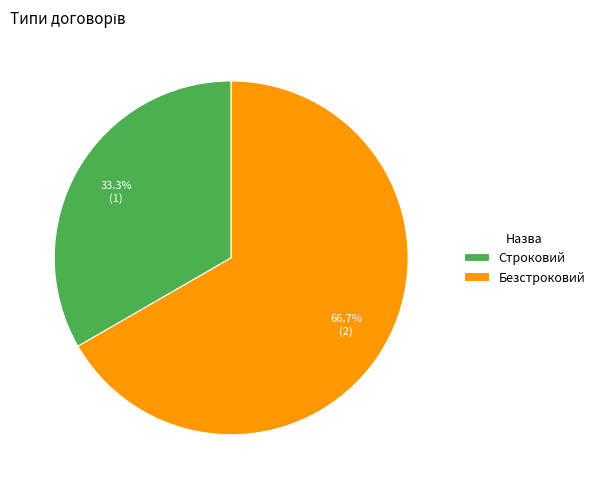

Combined, do Безстроковий and Строковий account for over 50%?

Yes